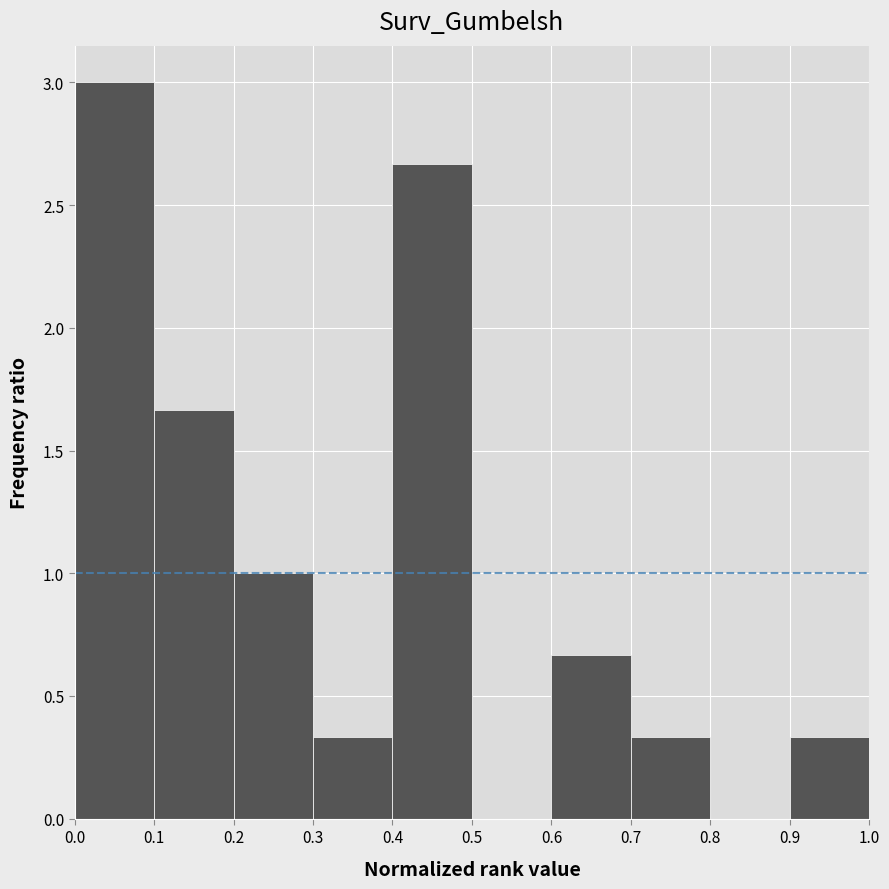

Reading left to right, transcribe this chart: for each bar, give the range it covers on the x-axis and its height. The values are not printed on the chart, so give them approximately, as read against the axis.

0.0 to 0.1: 3.00
0.1 to 0.2: 1.65
0.2 to 0.3: 1.00
0.3 to 0.4: 0.35
0.4 to 0.5: 2.65
0.5 to 0.6: 0
0.6 to 0.7: 0.65
0.7 to 0.8: 0.35
0.8 to 0.9: 0
0.9 to 1.0: 0.35